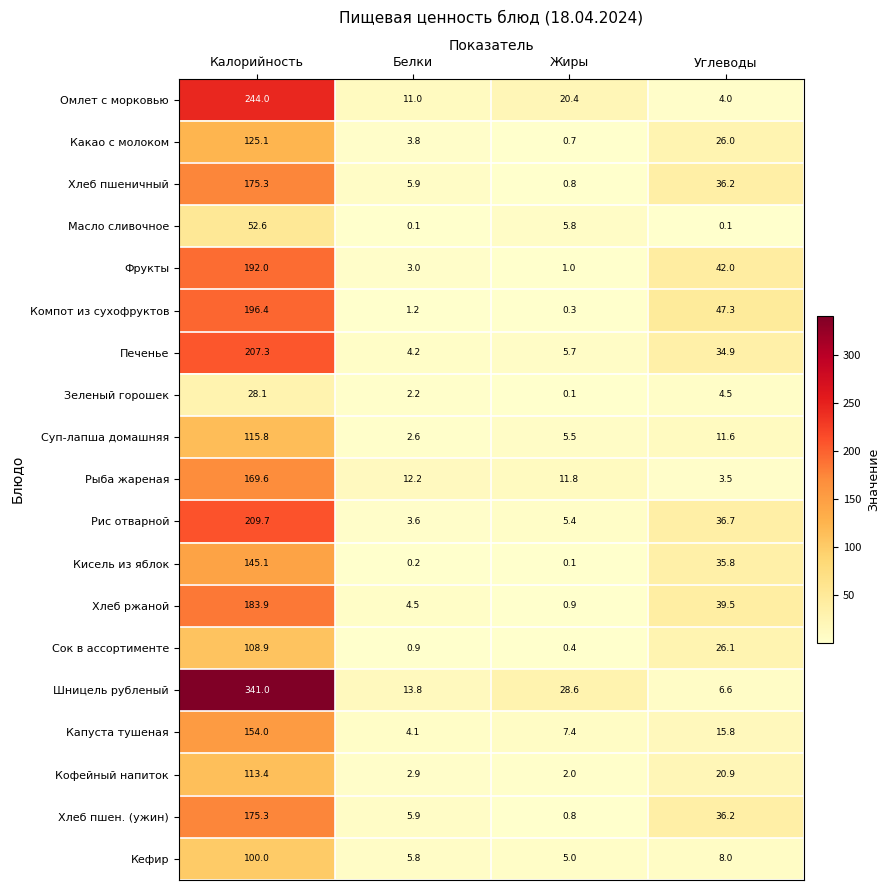

The value of Омлет с морковью at Углеводы is 2.7. True or false?

False